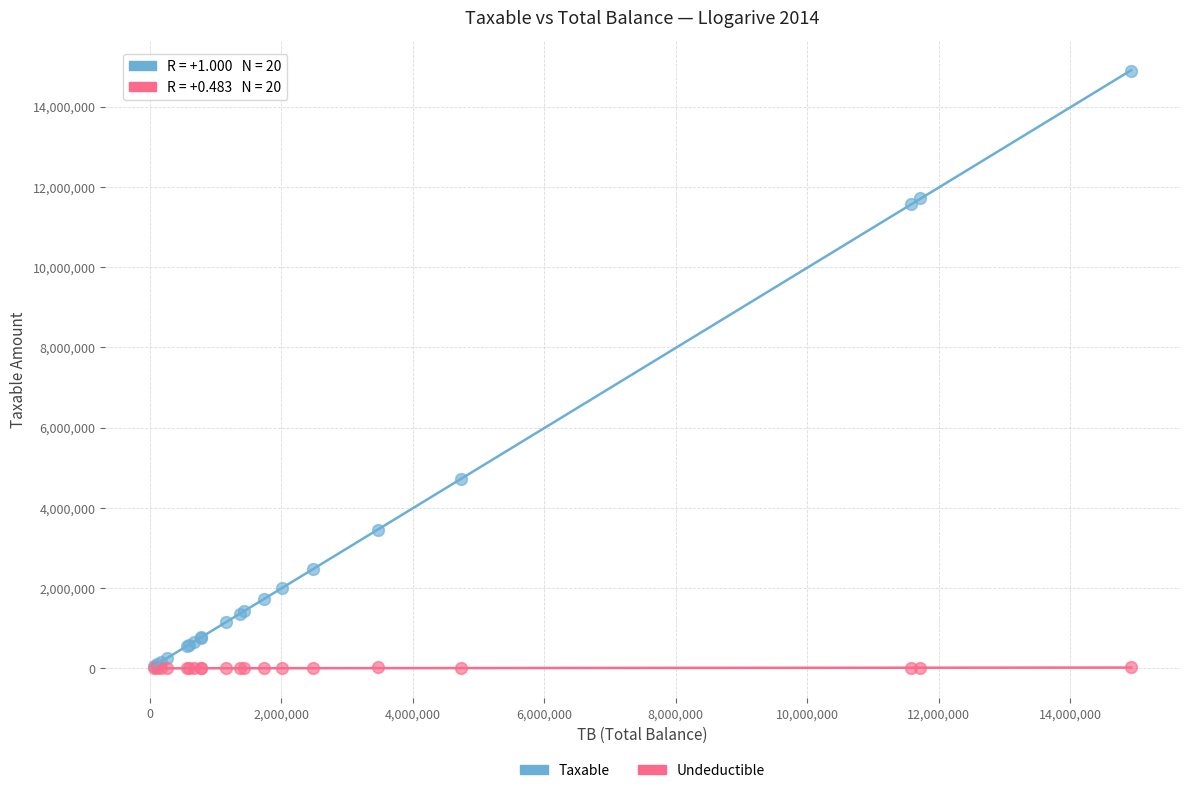

Across all series, what Y value is closest to 7443929?

4731146.9